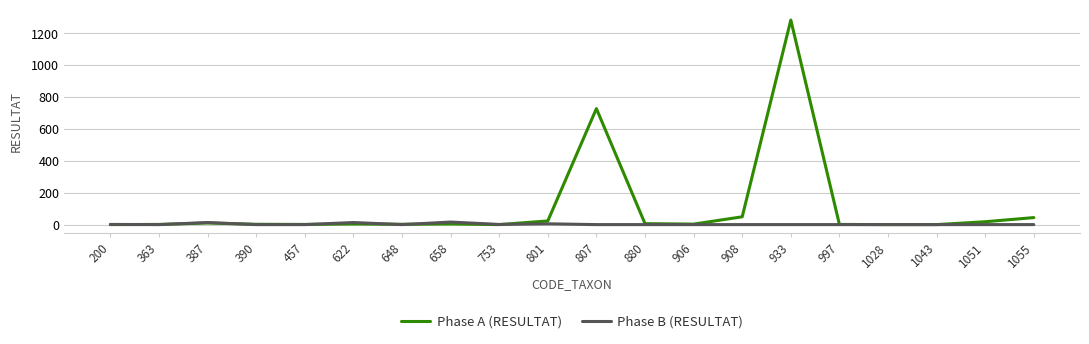

At which category does the chart reach its peak across all series?

933